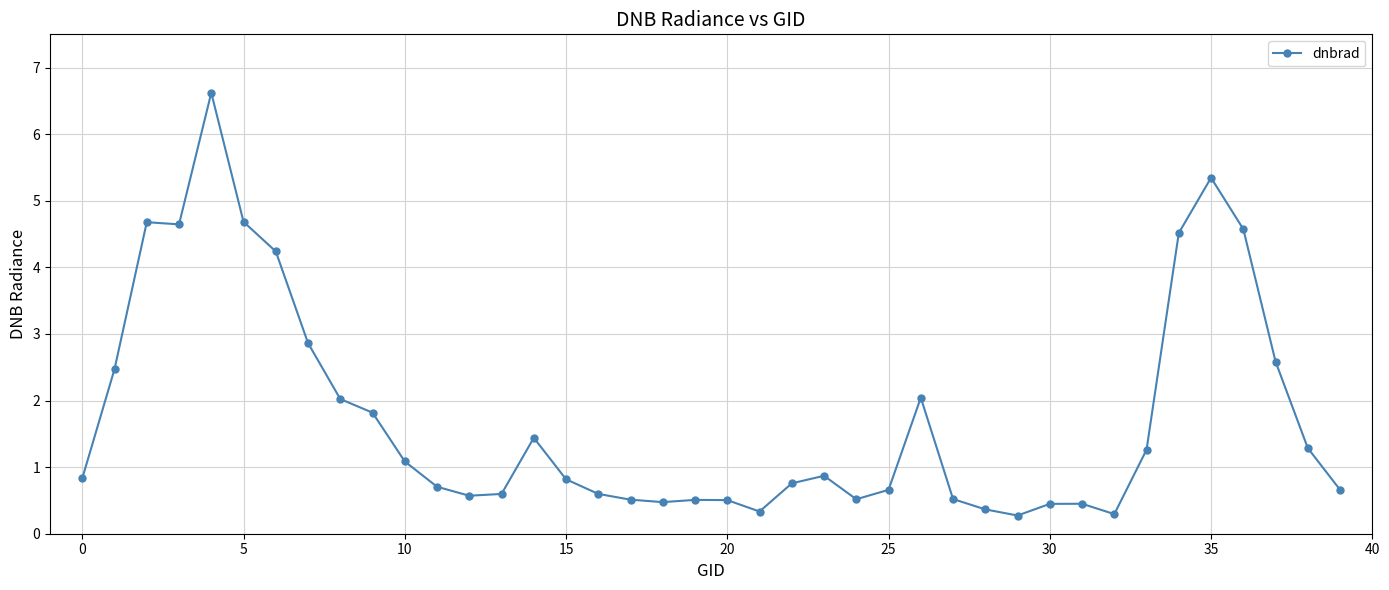

What is the value of the 13th point from the left?

0.6